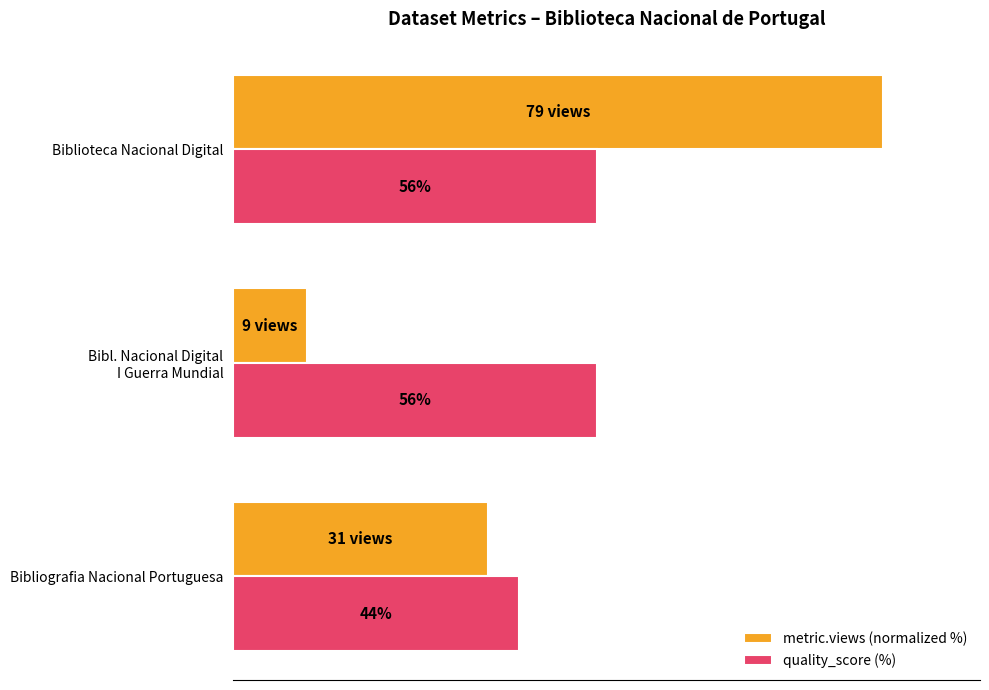

List the series in order of their peak value, highest first.

metric.views (normalized %), quality_score (%)